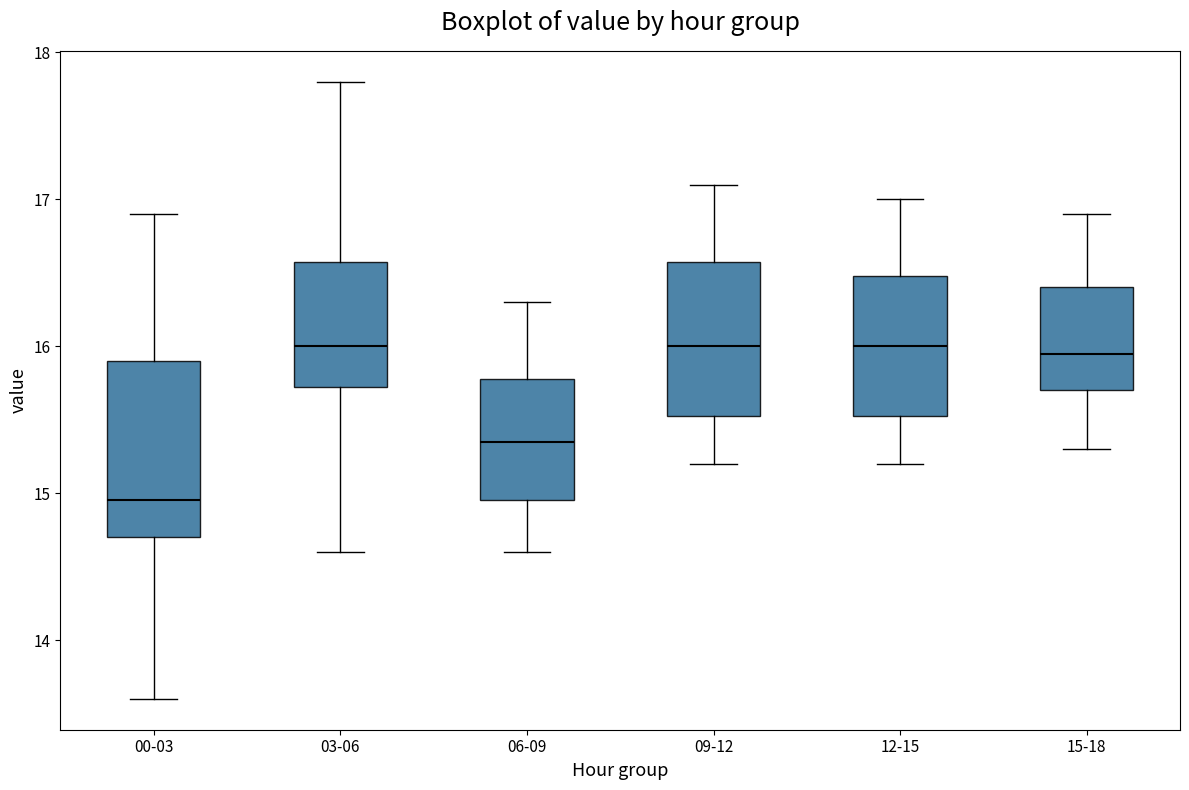

Where is the upper edge of the box for 12-15 on the y-axis? The values are not printed on the chart, so give them approximately, as read against the axis.

16.5